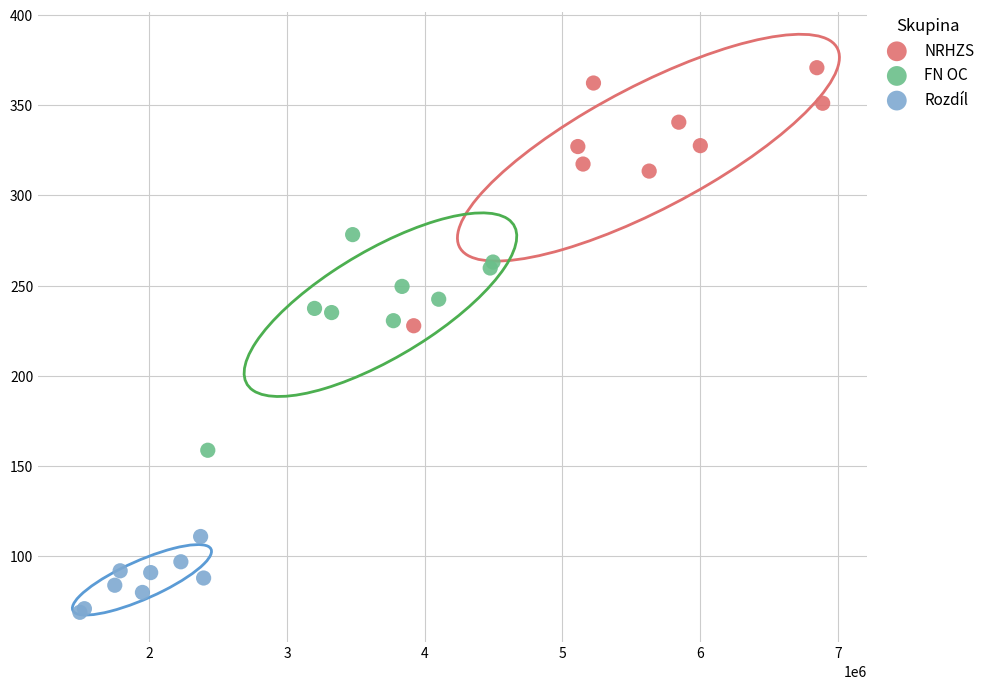

Which series has the largest Y range (max minus min)?

NRHZS